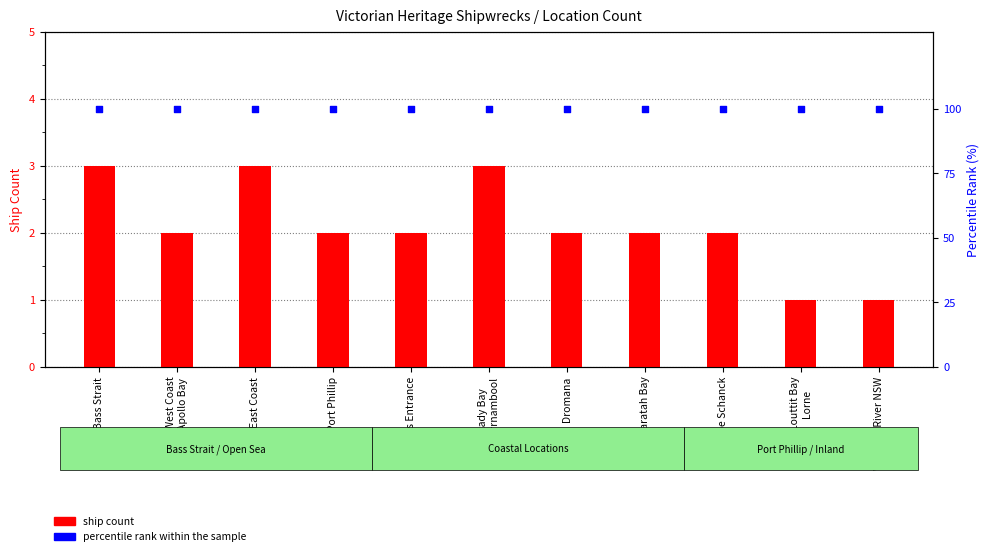

Which series contains the lowest Y value?

ship count